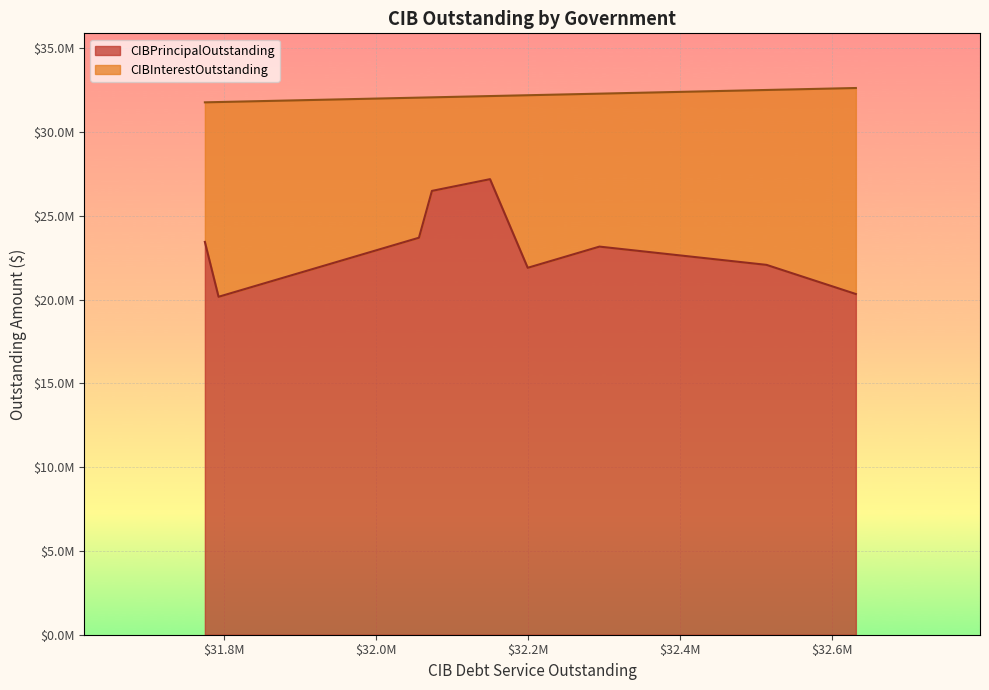

True or false: CIBPrincipalOutstanding and CIBInterestOutstanding cross at least once.

False